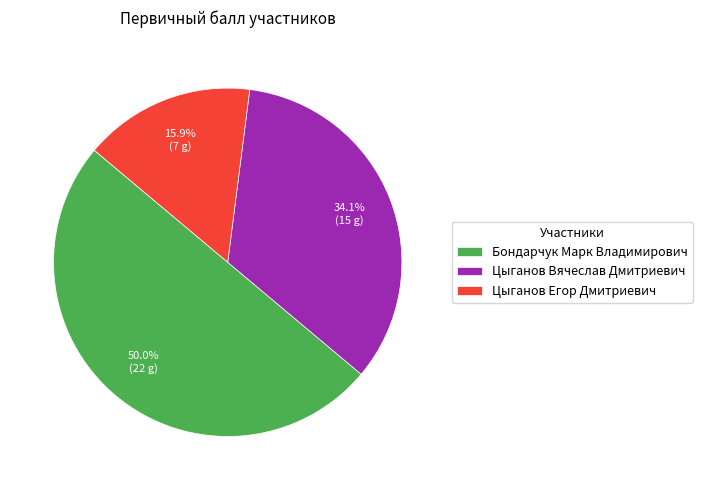

What is the smallest slice in the pie chart?

Цыганов Егор Дмитриевич